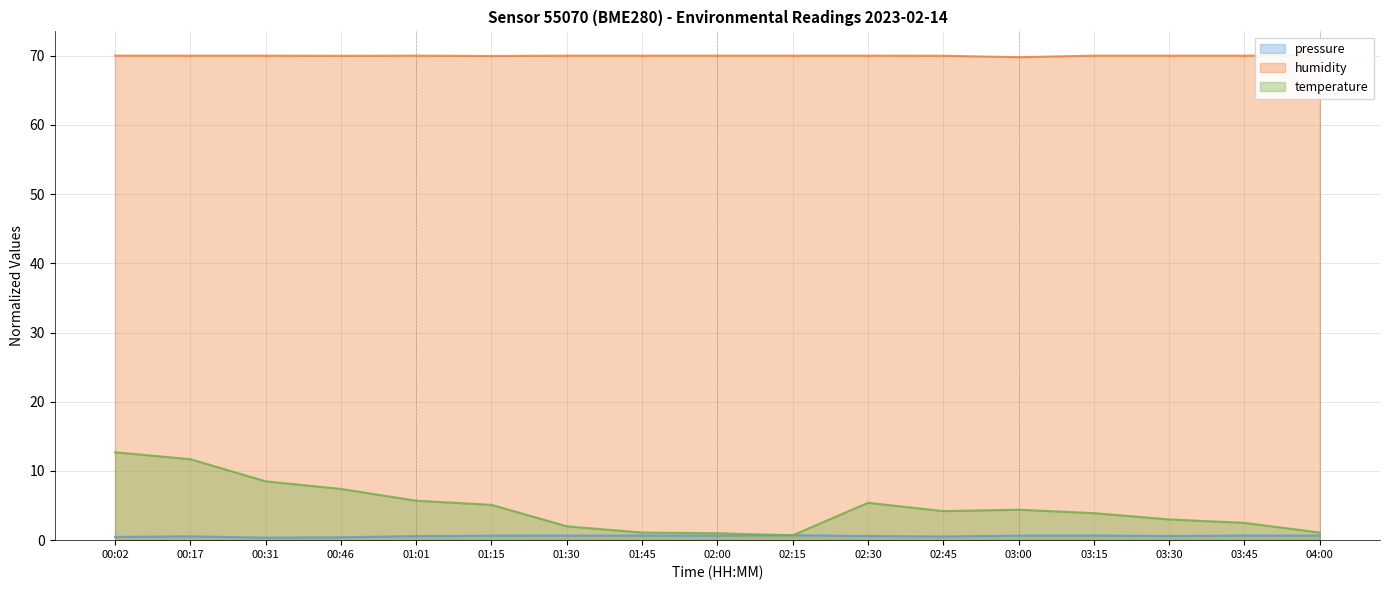

How many times do temperature and pressure cross each other?

2